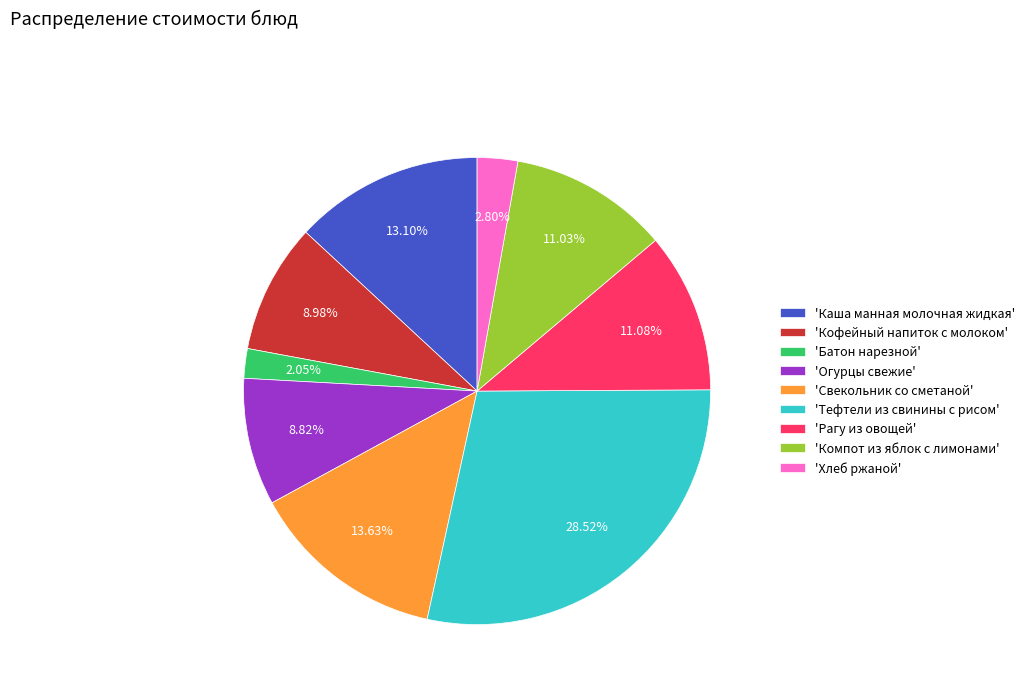

Is 'Компот из яблок с лимонами' the majority of the pie?

No